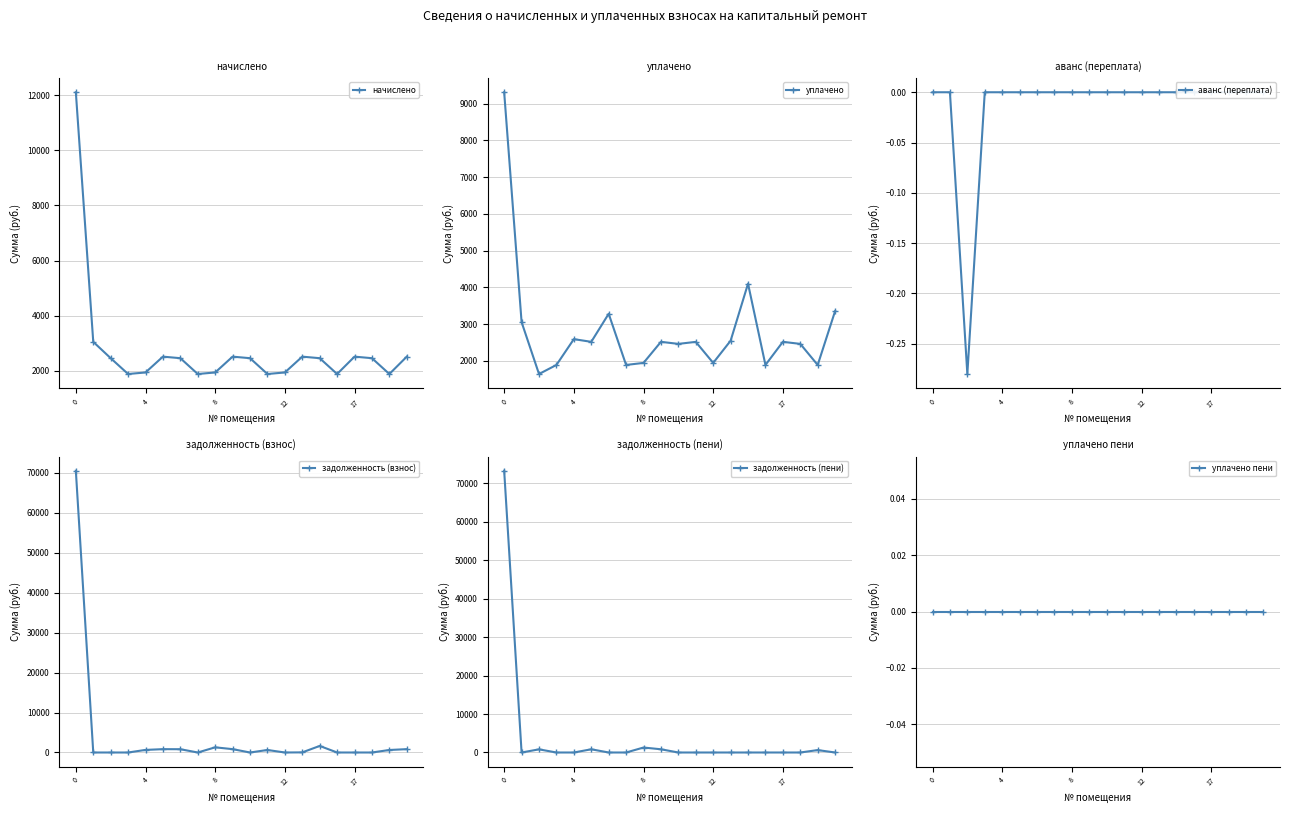

Reading left to right, extract all data points from this chart.

начислено: 12109.5	3051.6	2459.2	1885.3	1941.2	2515.1	2459.2	1885.3	1941.2	2515.1	2459.2	1885.3	1941.2	2515.1	2459.2	1885.3	2515.1	2459.2	1885.3	2515.1
уплачено: 9311.2	3051.6	1639.2	1885.3	2588.3	2515.1	3278.9	1885.3	1941.2	2515.1	2459.2	2513.8	1941.2	2545.2	4098.6	1885.3	2515.1	2459.2	1885.3	3353.4
аванс (переплата): 0.0	0.0	-0.3	0.0	0.0	0.0	0.0	0.0	0.0	0.0	0.0	0.0	0.0	0.0	0.0	0.0	0.0	0.0	0.0	0.0
задолженность (взнос): 70469.8	0.0	0.0	0.0	647.1	836.7	819.7	0.0	1294.2	838.4	0.0	628.5	0.0	30.1	1639.4	0.0	0.0	0.0	628.5	838.4
задолженность (пени): 73268.0	0.0	819.7	0.0	0.0	836.7	0.0	0.0	1294.2	838.4	0.0	0.0	0.0	0.0	0.0	0.0	0.0	0.0	628.5	0.0
уплачено пени: 0.0	0.0	0.0	0.0	0.0	0.0	0.0	0.0	0.0	0.0	0.0	0.0	0.0	0.0	0.0	0.0	0.0	0.0	0.0	0.0